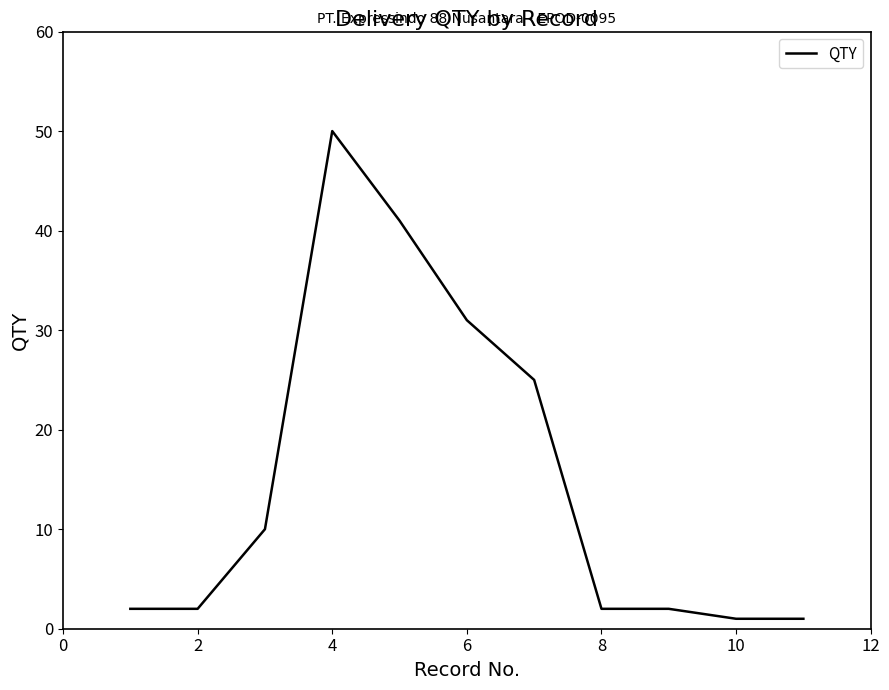

What is the greatest value displayed?

50